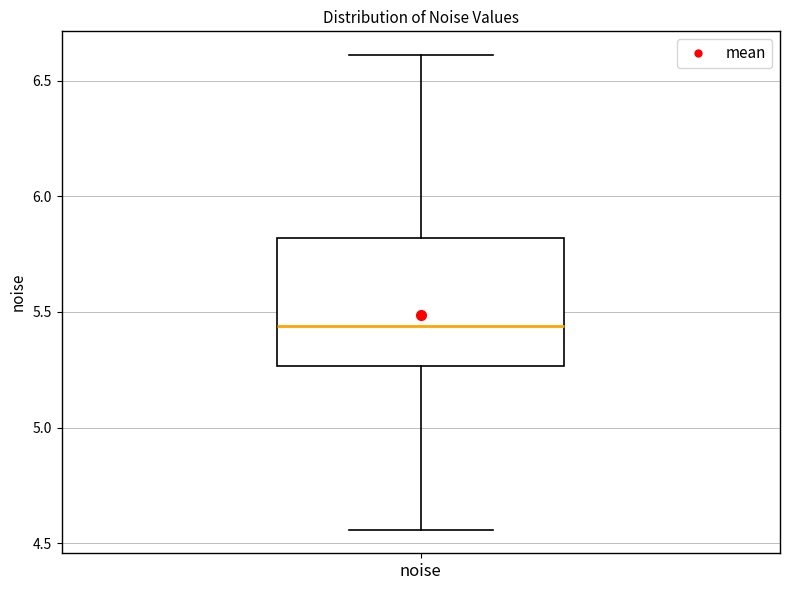

Where does the upper whisker of the box for noise end on the y-axis? The values are not printed on the chart, so give them approximately, as read against the axis.

6.60